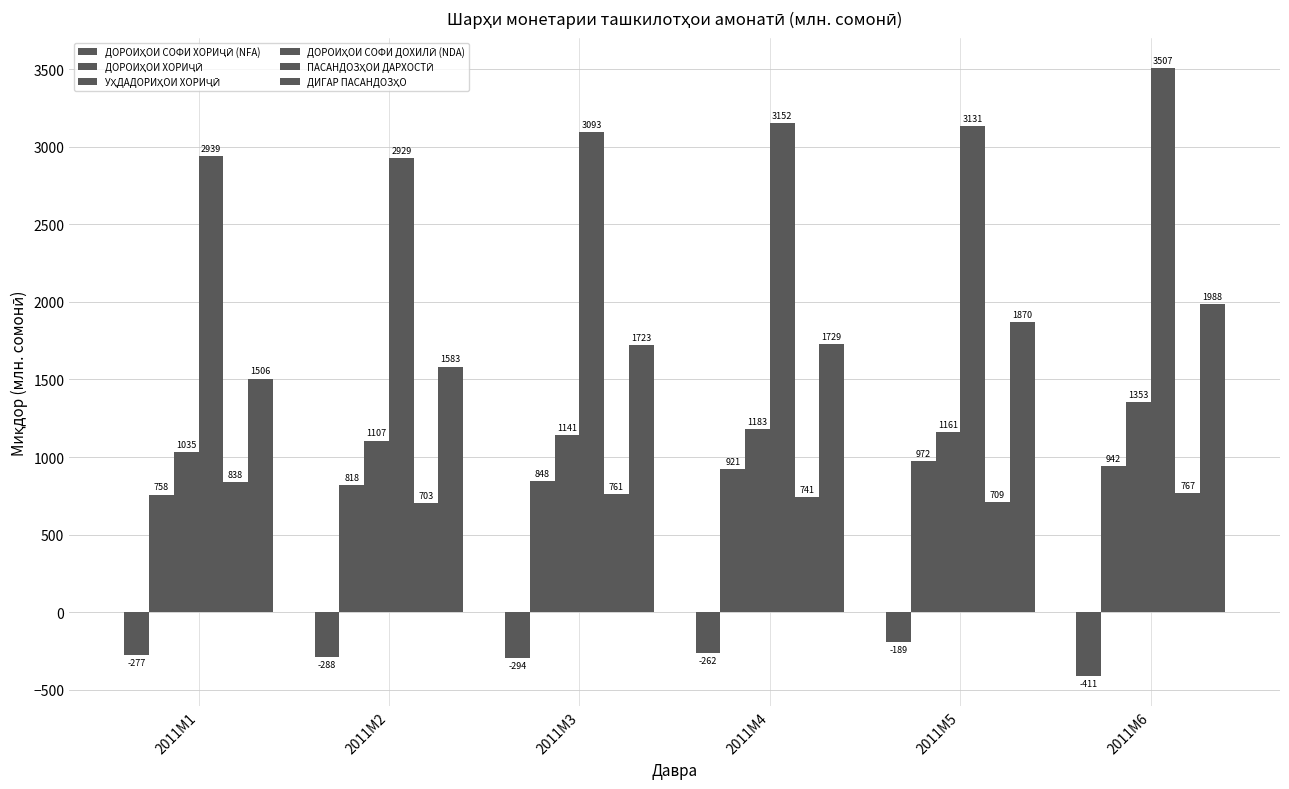

Are the bars horizontal?

No